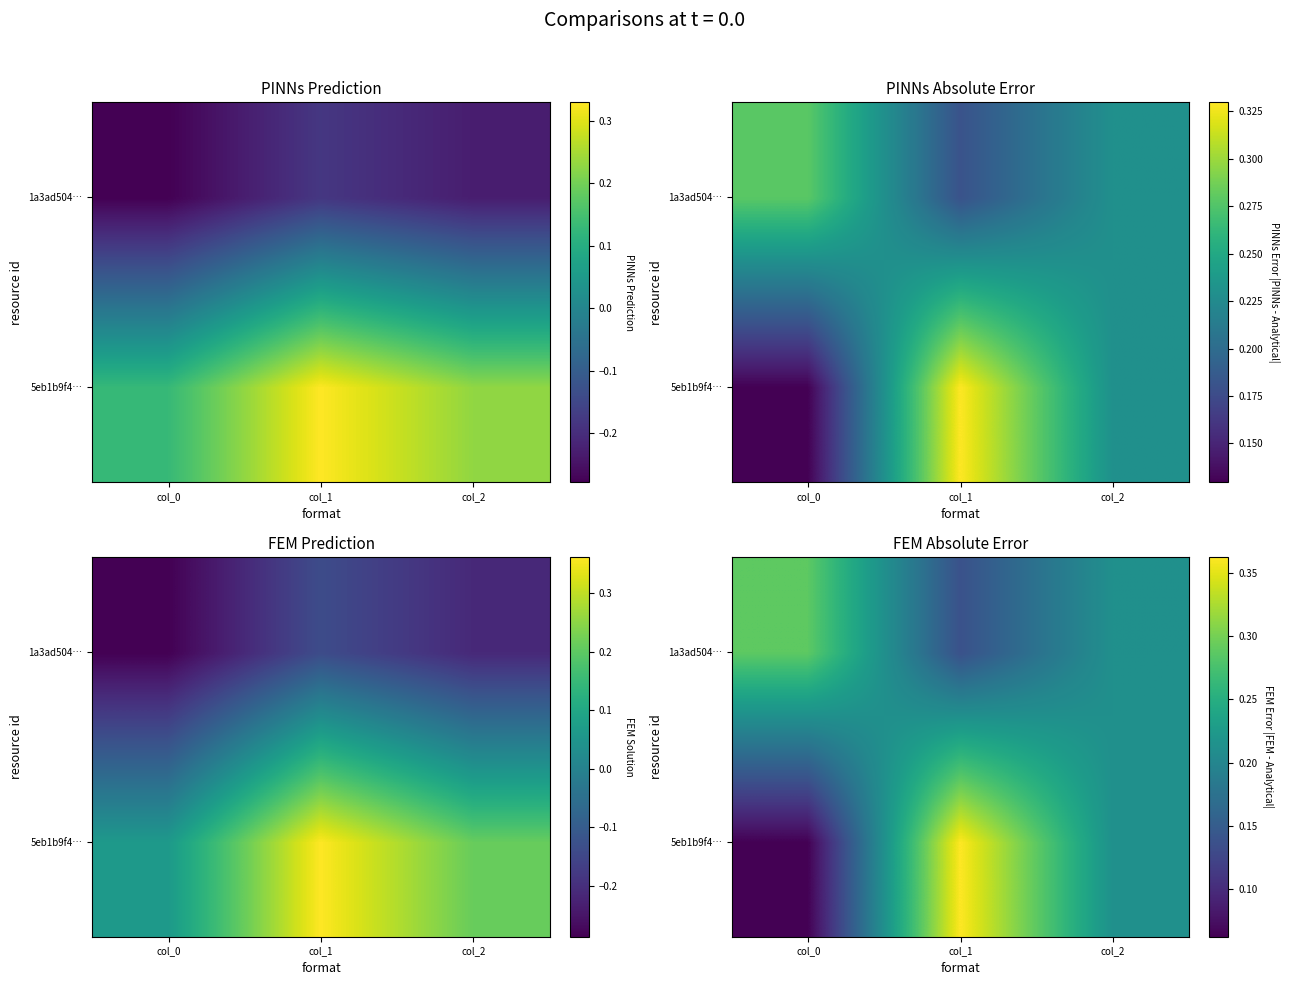

Is the value of 5eb1b9f4… at col_2 greater than the value of 1a3ad504… at col_2?

Yes